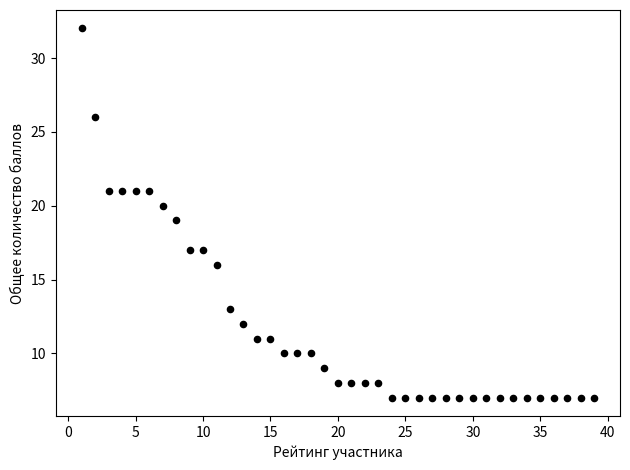

What is the range of Y values (max minus min)?

25